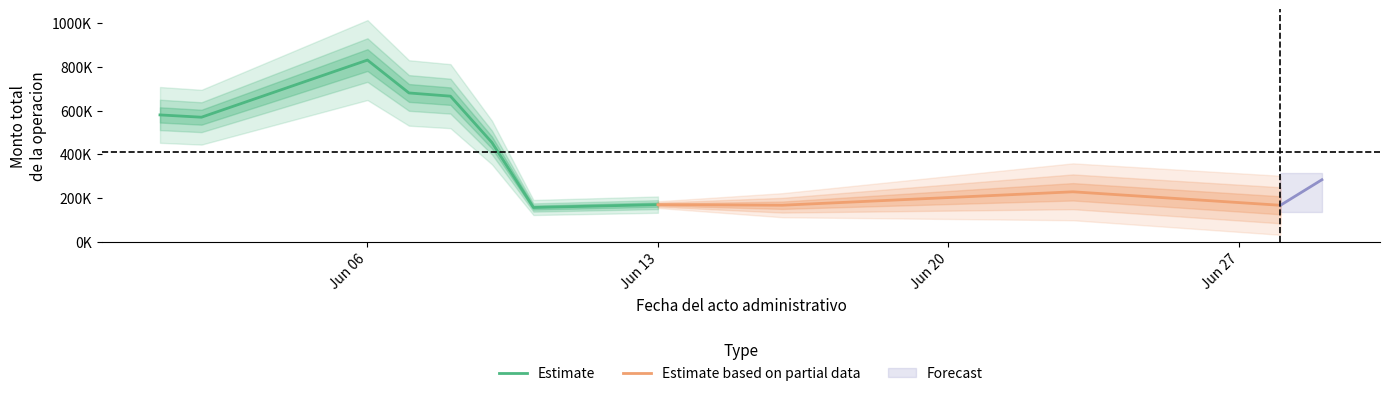

Reading left to right, what are all the values shown in this chart?

2022-06-01=580580	2022-06-02=570094	2022-06-06=831683	2022-06-07=681144	2022-06-08=666444	2022-06-09=454096	2022-06-10=156639	2022-06-13=169835	2022-06-16=167122	2022-06-23=228530	2022-06-28=166840	2022-06-29=283810